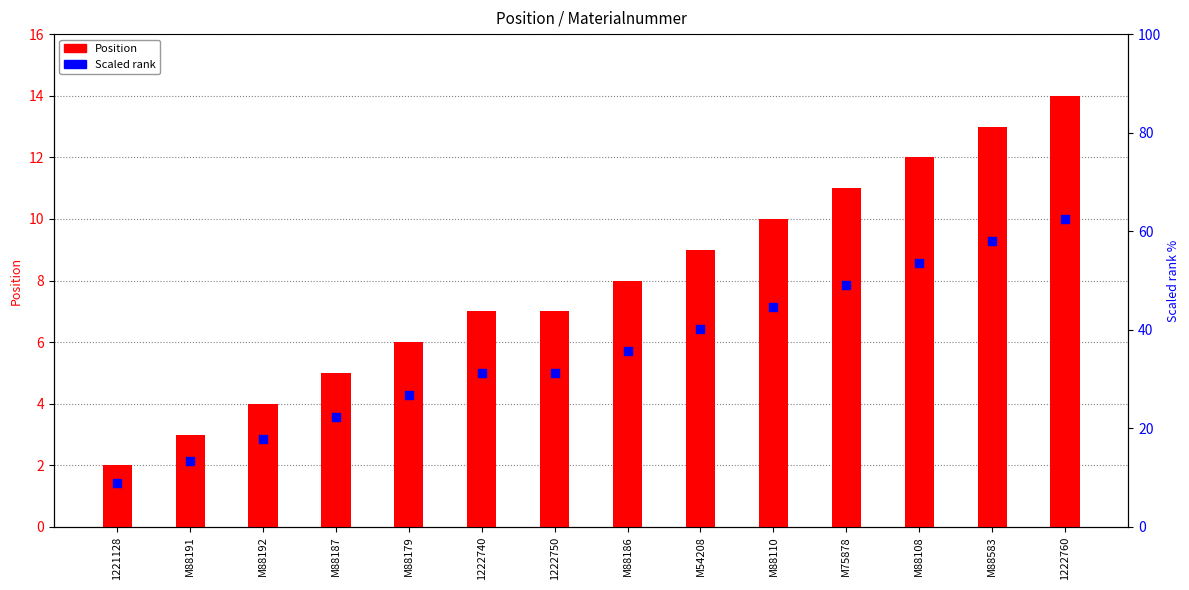

At which category is the sum across all series the highest?

1222760